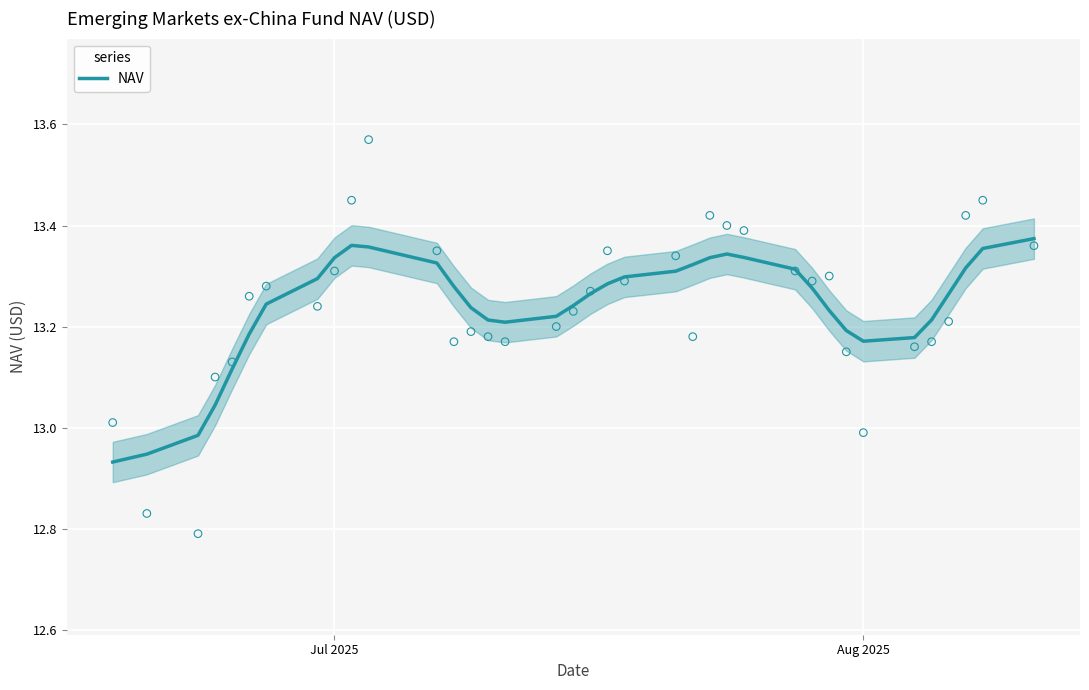

The NAV series shows 7.5 at Jul 2025. True or false?

False